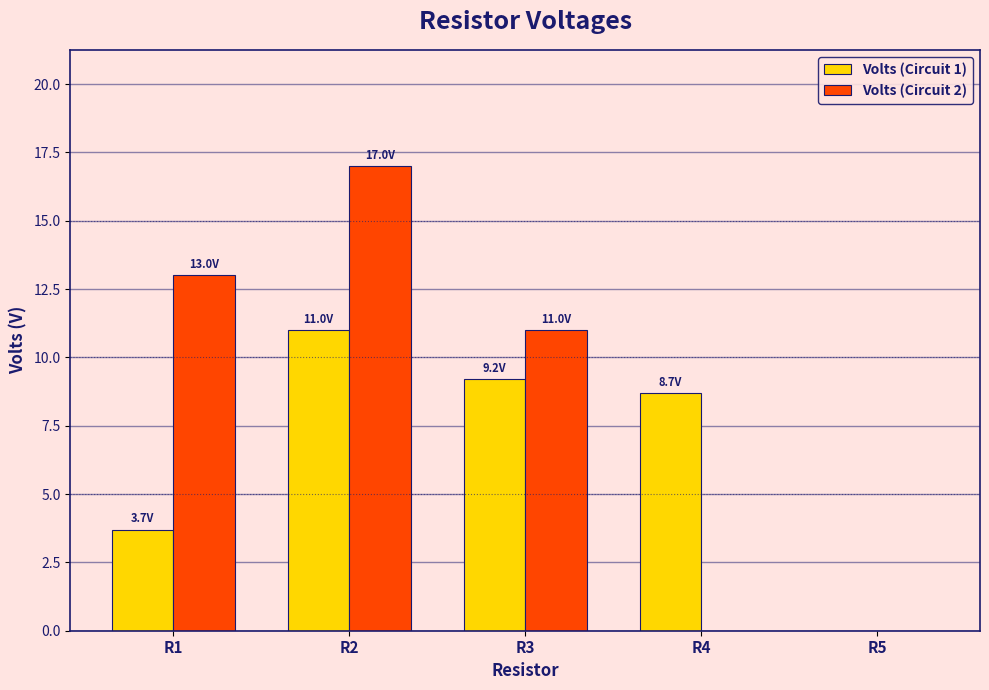

What is the maximum value shown in the chart?

17.0